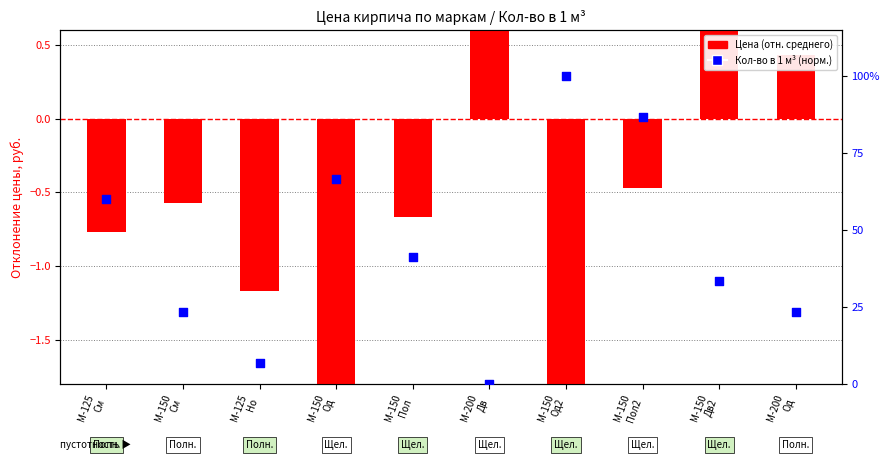

Which series reaches the maximum Y coordinate?

Кол-во в 1 м³ (норм.)